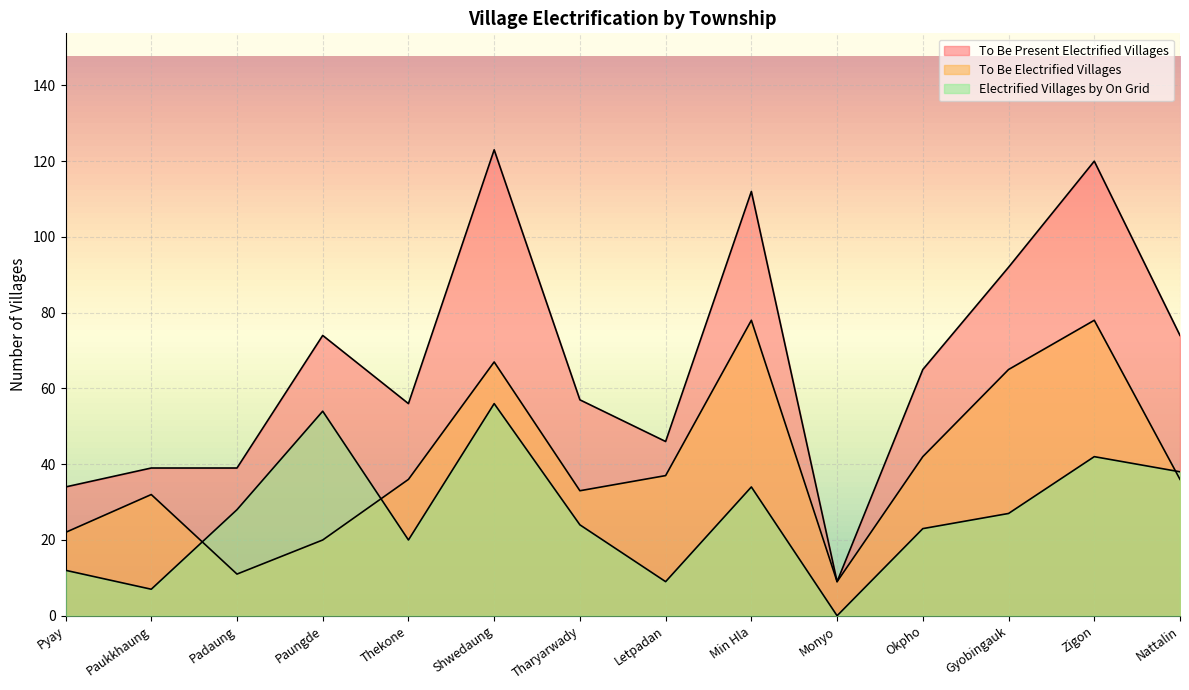

What is the label of the 11th point from the right?

Paungde